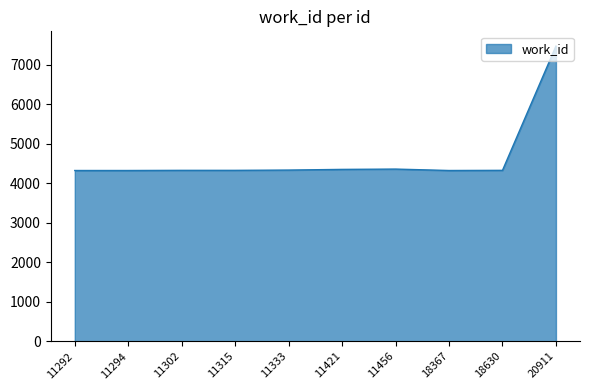

What is the greatest value displayed?

7472